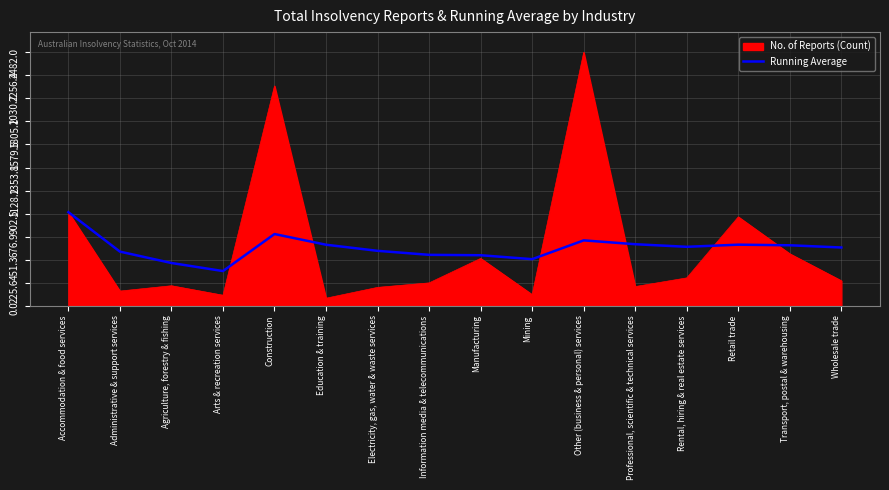

The value of Running Average at Electricity, gas, water & waste services is 159.2. True or false?

False